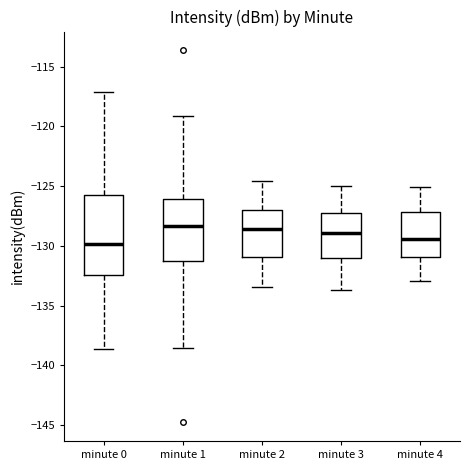

Reading left to right, read every box against the y-axis: the position of its median line, the range the box covers, and the ends of its whiskers. The values are not printed on the chart, so give them approximately, as read against the axis.

minute 0: median -130.0, box -132.5 to -125.5, whiskers -138.5 to -117.0
minute 1: median -128.5, box -131.0 to -126.0, whiskers -138.5 to -119.0
minute 2: median -128.5, box -131.0 to -127.0, whiskers -133.5 to -124.5
minute 3: median -129.0, box -131.0 to -127.5, whiskers -133.5 to -125.0
minute 4: median -129.5, box -131.0 to -127.0, whiskers -133.0 to -125.0